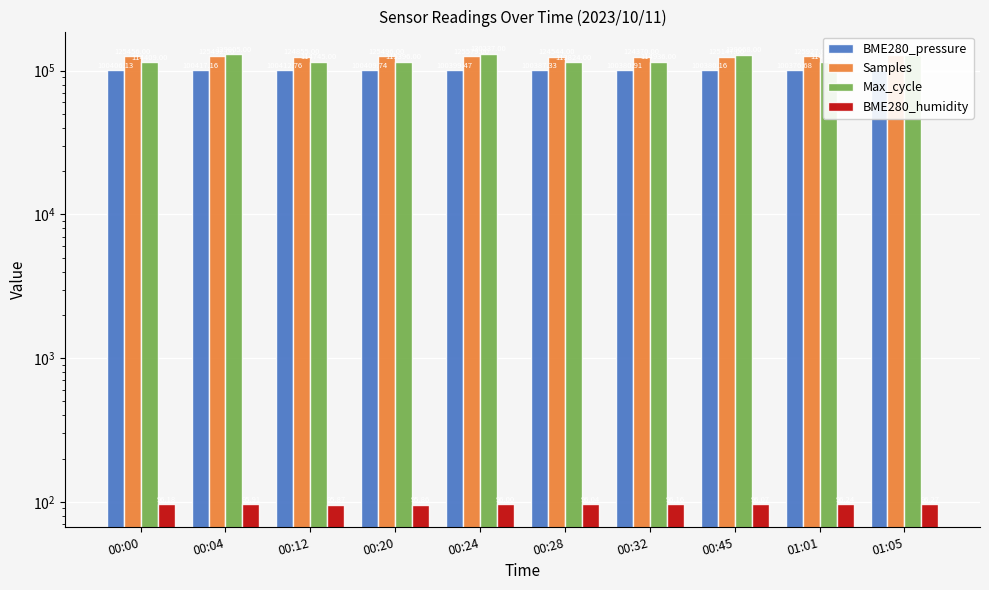

Count the number of categories in the chart.

10